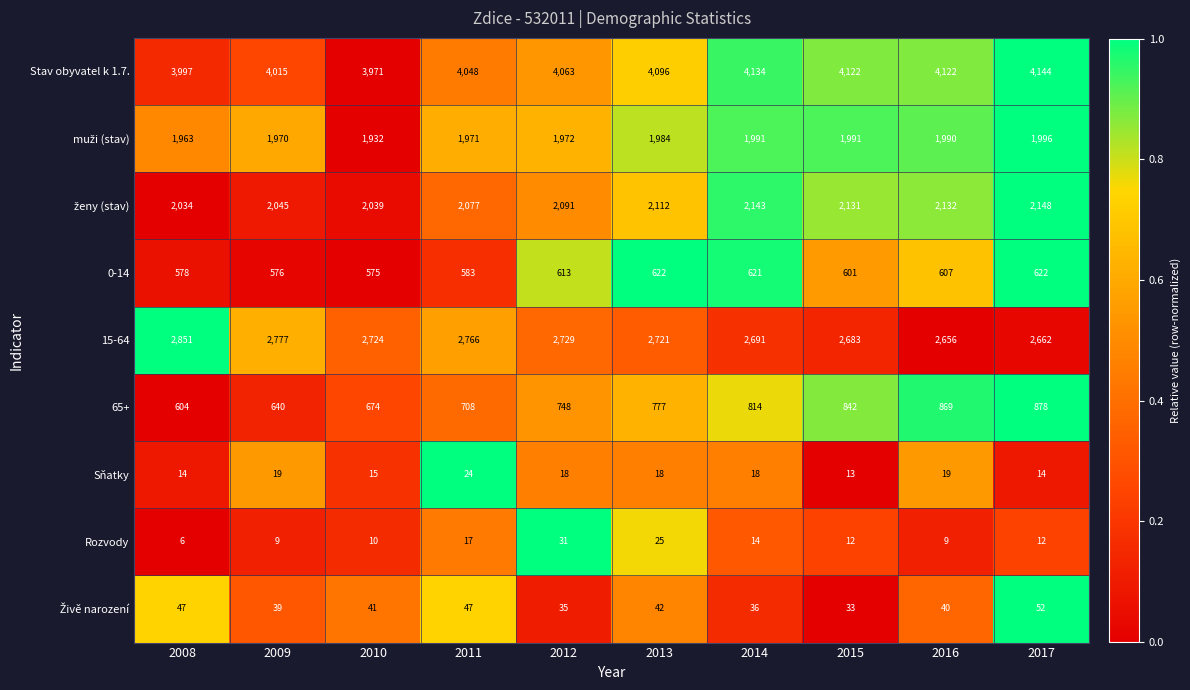

Which series has the largest total across all categories?

Stav obyvatel k 1.7.